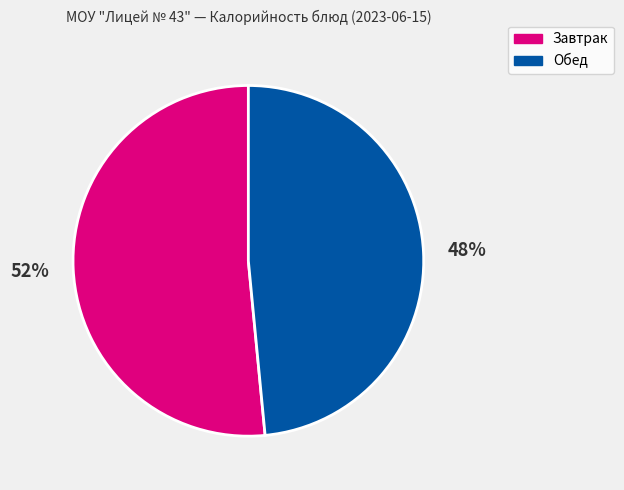

Rank the categories by value from lowest to highest.

Обед, Завтрак